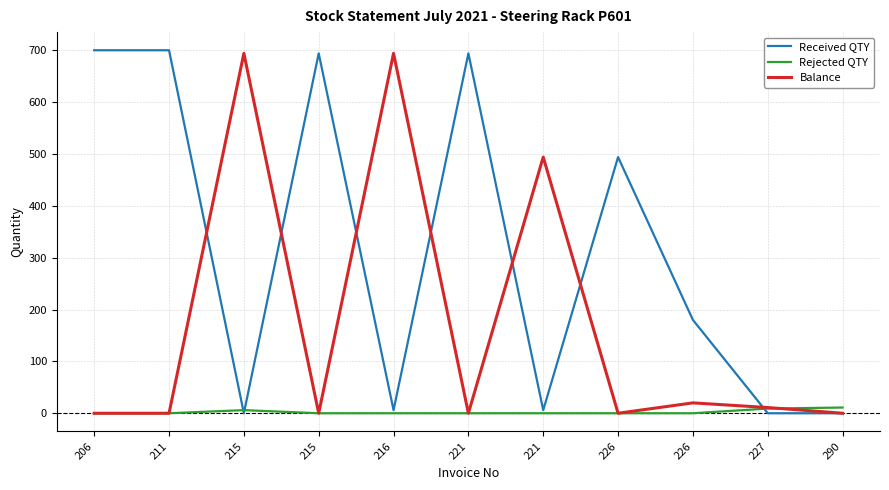

Count the number of categories in the chart.

11